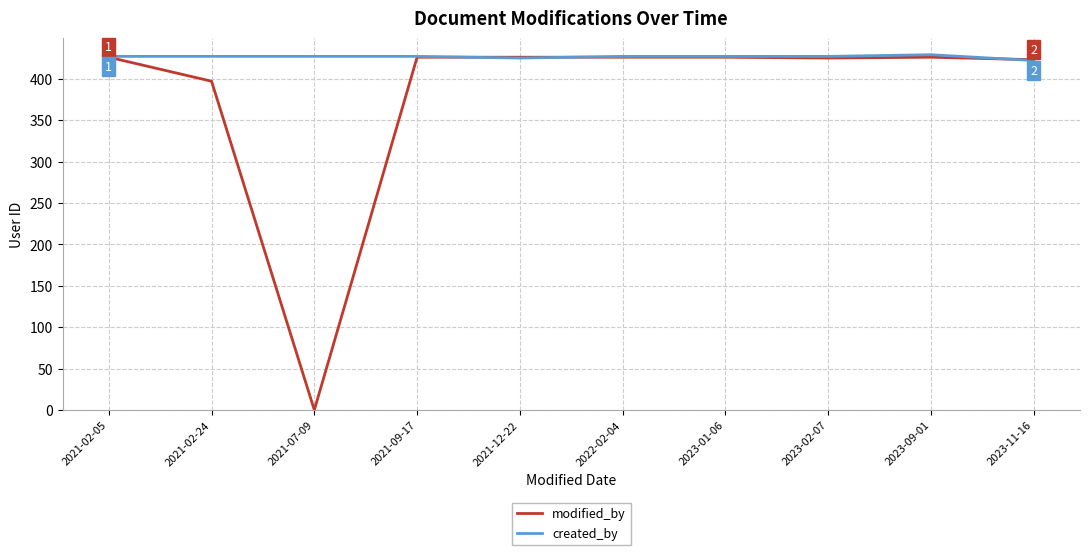

Rank the series by their average value, from lowest to highest.

modified_by, created_by